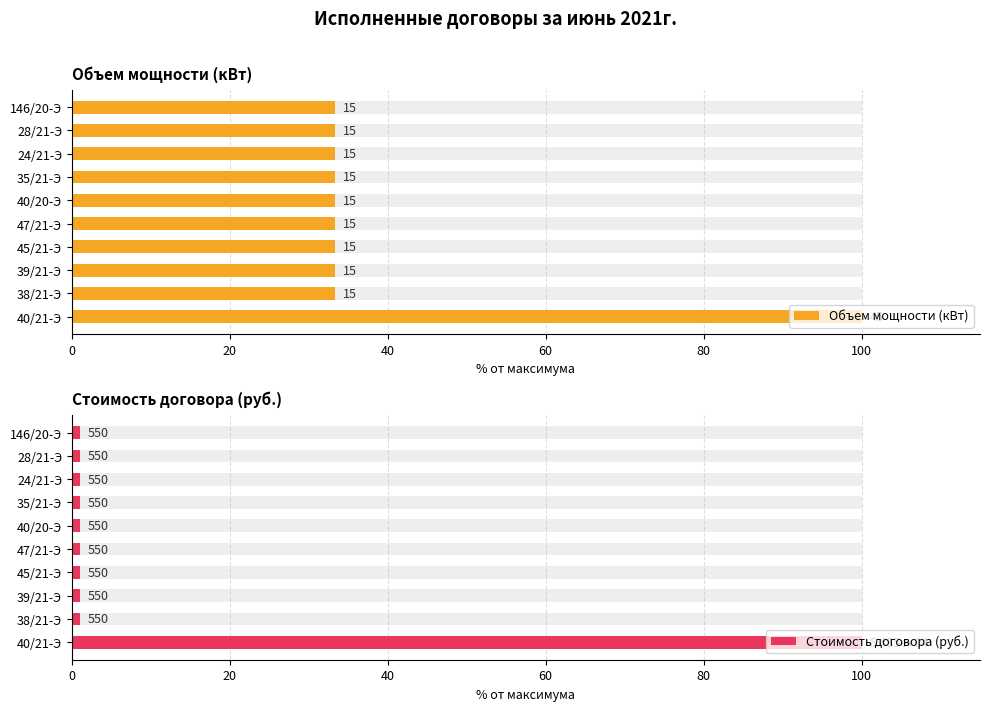

What value does the Объем мощности (кВт) series have at 24/21-Э?

33.3